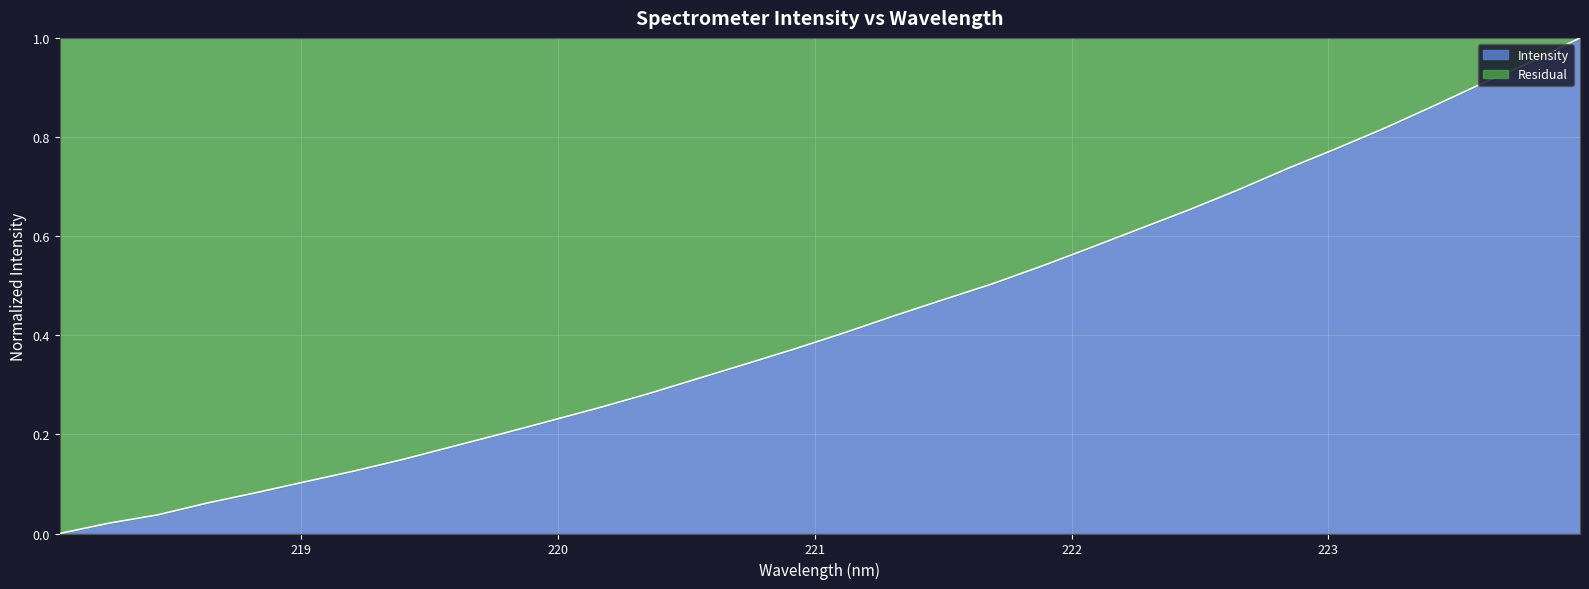

How many values are above zero?

31